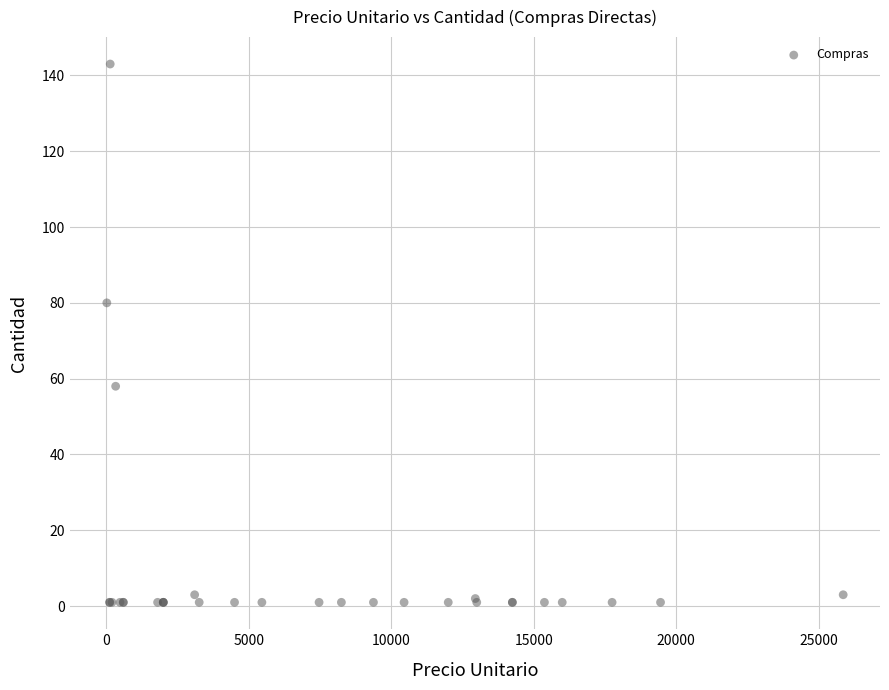

What Y value in the scatter plot is closest to 72?

80